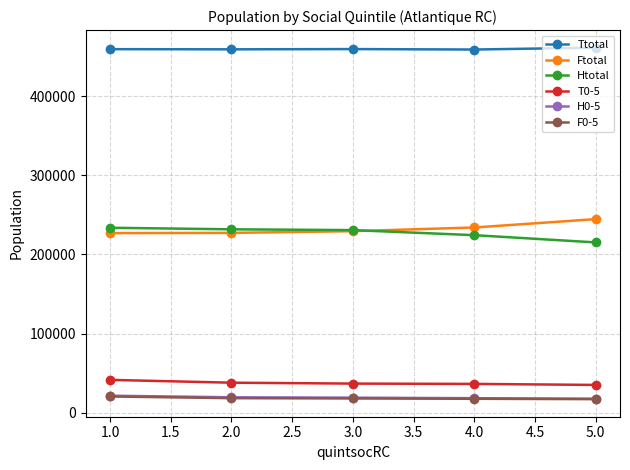

What is the spread (max minus min) of values at 1.0?

439065